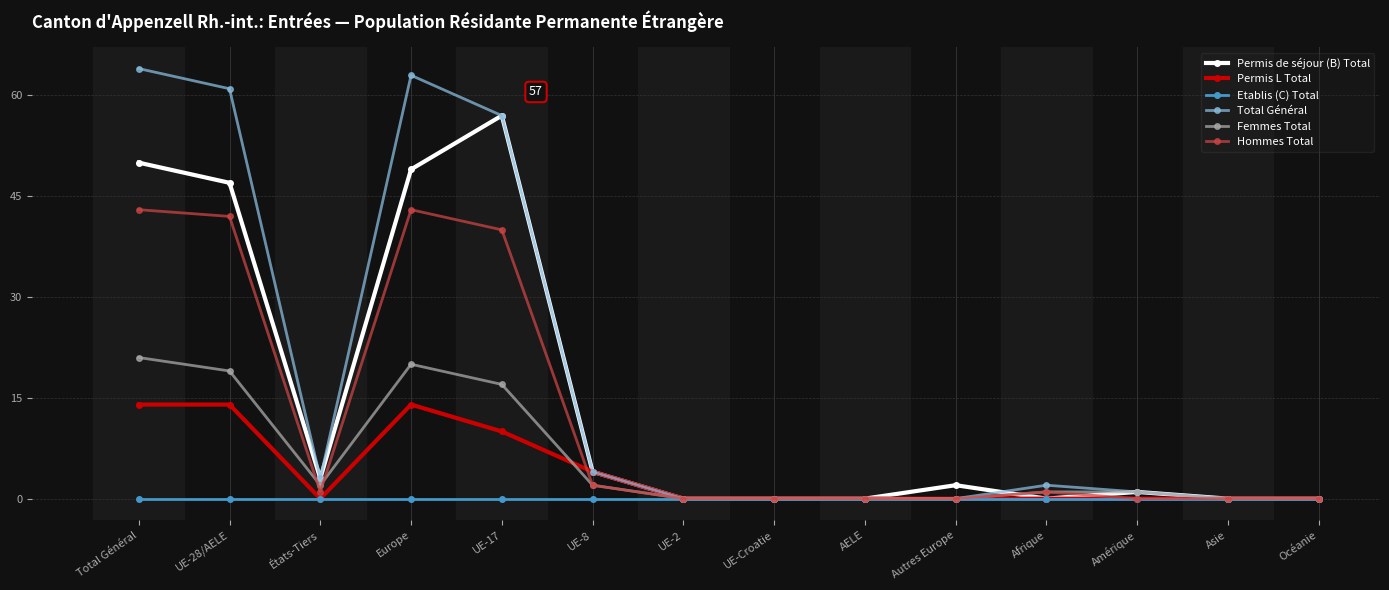

Which series has the widest spread of values?

Total Général